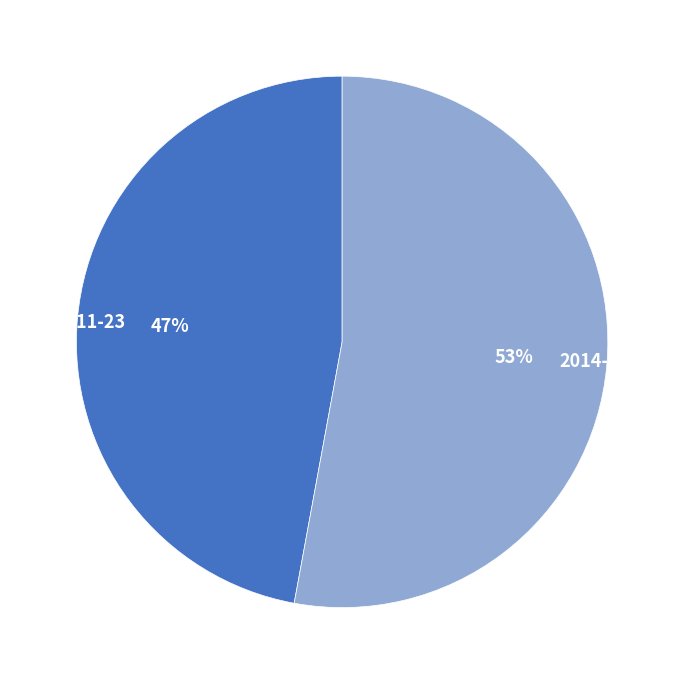

How many slices are in this pie chart?

2